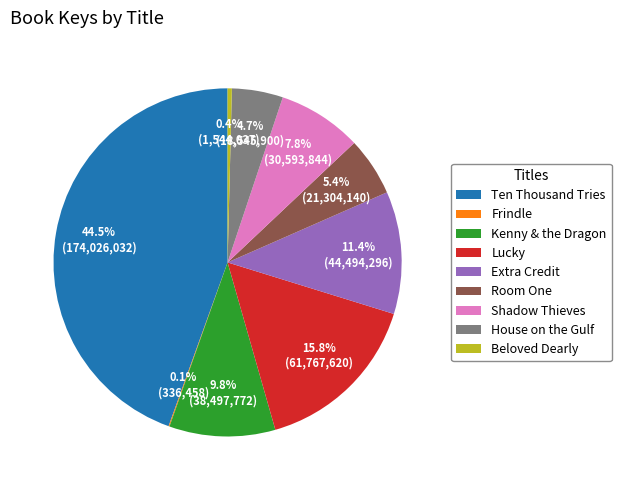

Is the sum of Extra Credit and Kenny & the Dragon greater than half?

No